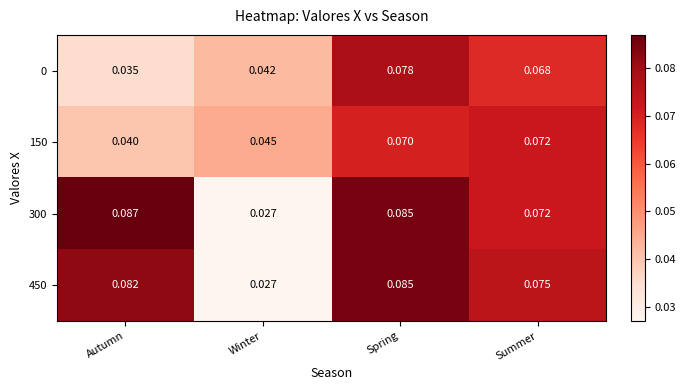

At which category is the sum across all series the highest?

Spring